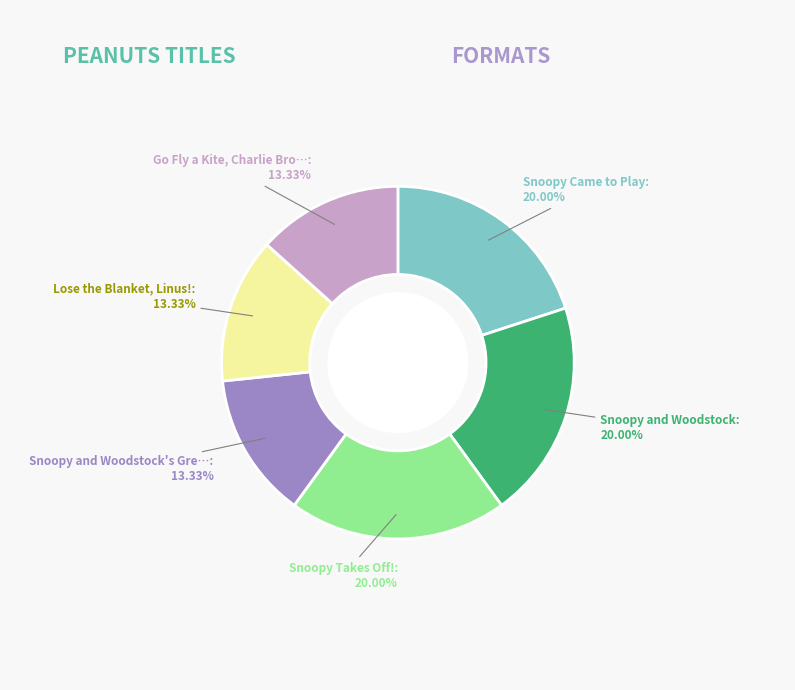

Is there any slice that represents more than half of the pie?

No